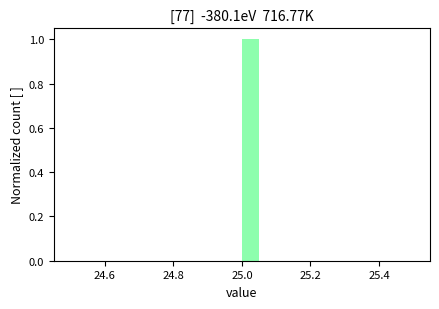

Read against the x-axis, roughly where is the centre of the tallest bar?

25.02